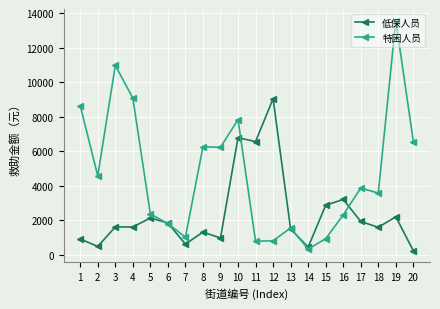

At which category does the chart reach its peak across all series?

19